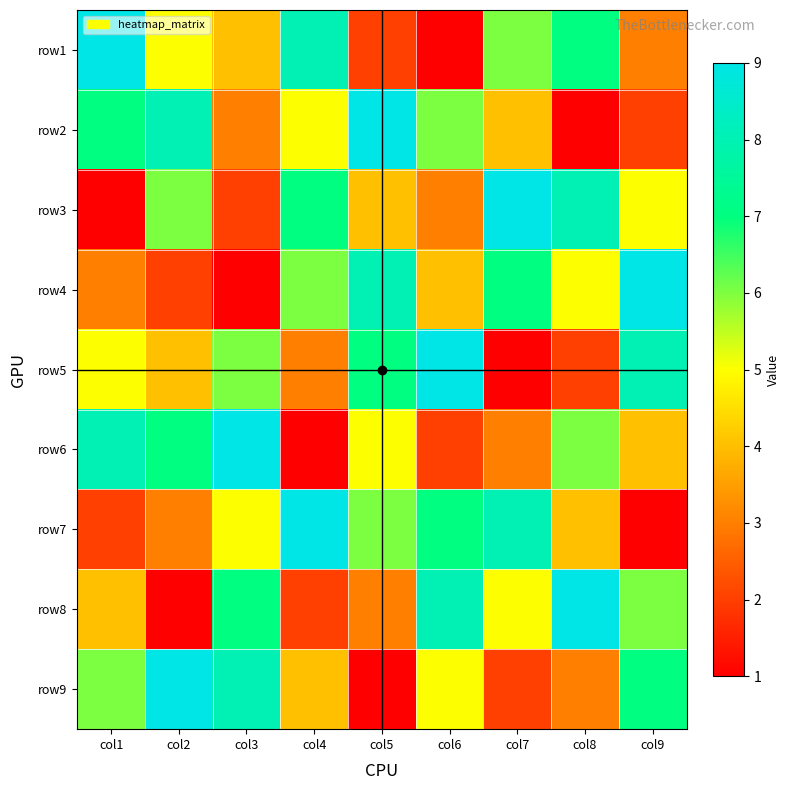

What is the spread (max minus min) of values at col1?

8